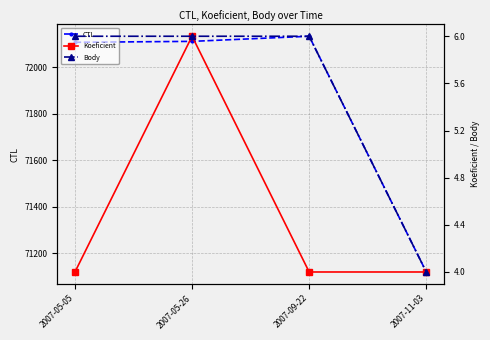

Reading left to right, extract all data points from this chart.

CTL: 72107	72111	72133	71120
Koeficient: 4	6	4	4
Body: 6	6	6	4